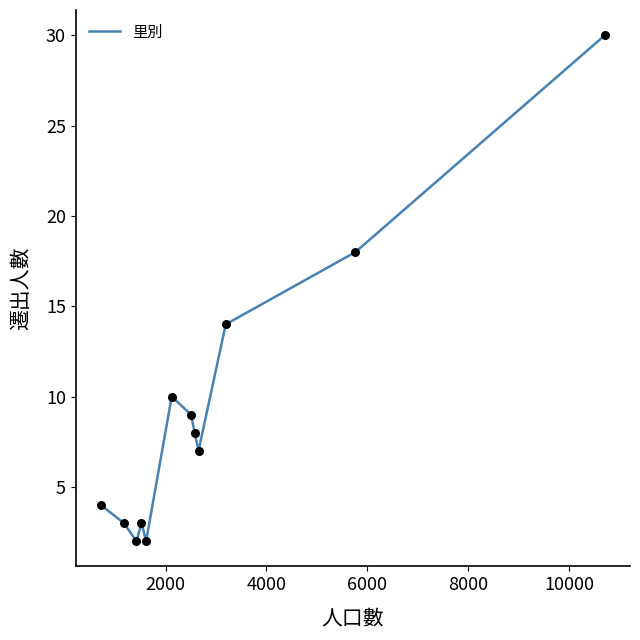

What is the difference between the maximum and minimum values?

28